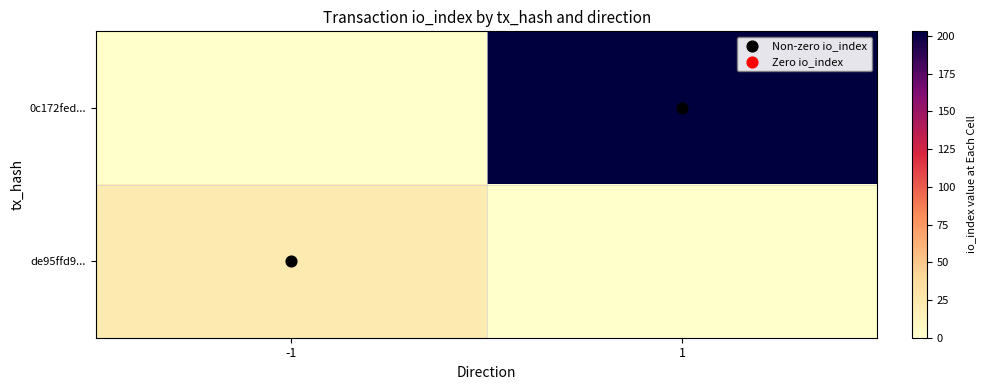

Which has a higher value, -1 or 1?

1